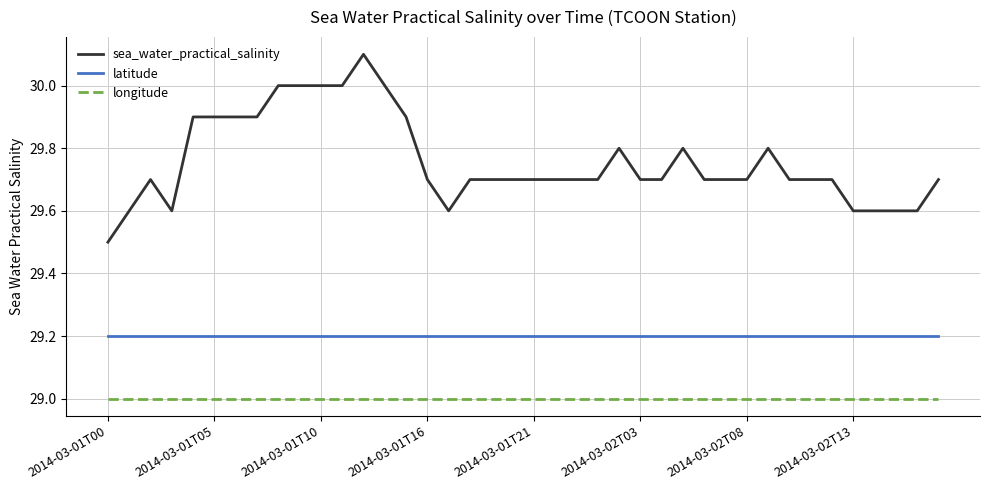

Which series has the largest total across all categories?

sea_water_practical_salinity